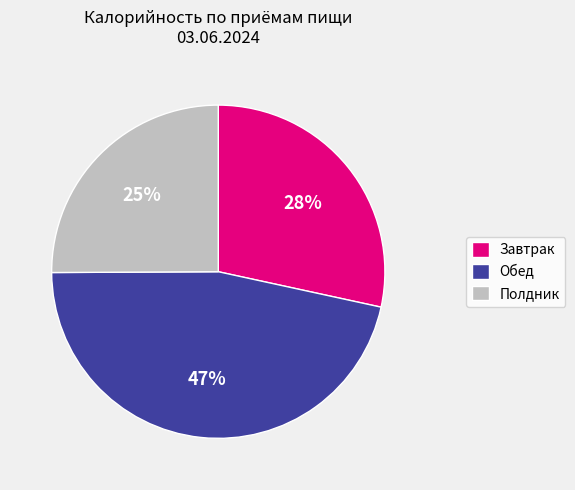

Is it true that Обед is 38% of the pie?

False